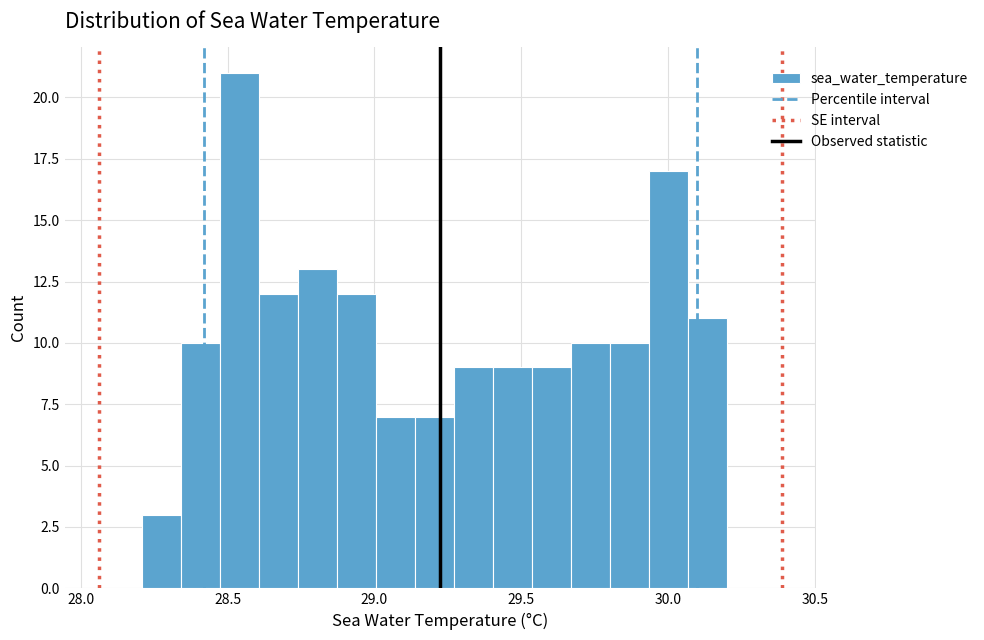

Read against the x-axis, roughly where is the centre of the tallest bar?

28.55